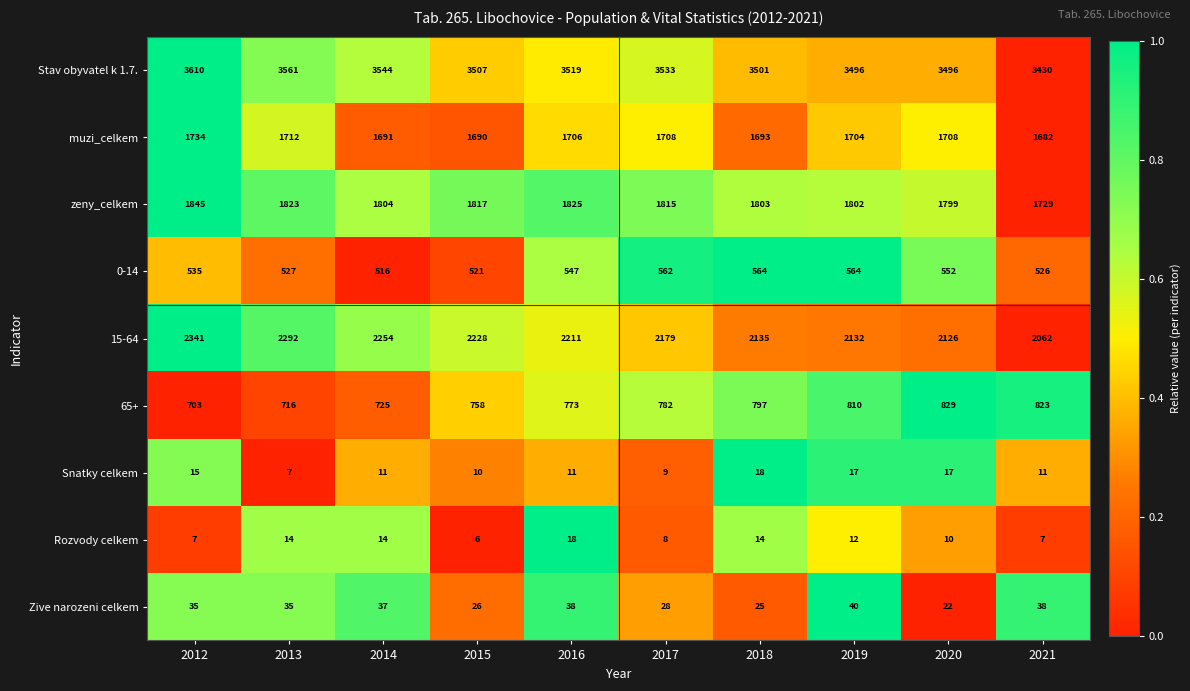

Read the Snatky celkem value at 2017.

9